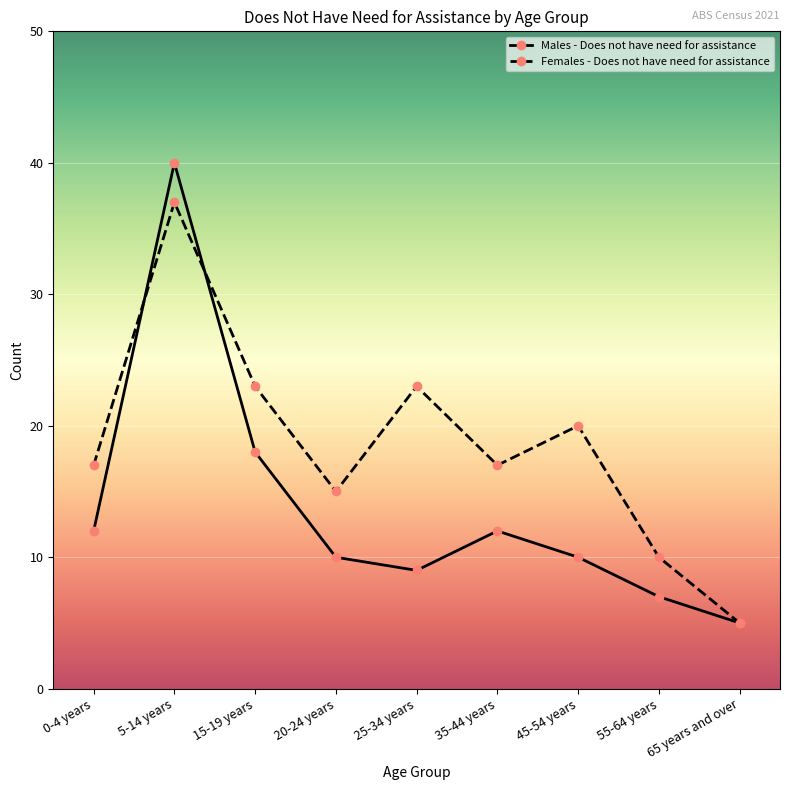

What is the difference between the maximum and second lowest values in the Males - Does not have need for assistance series?

33